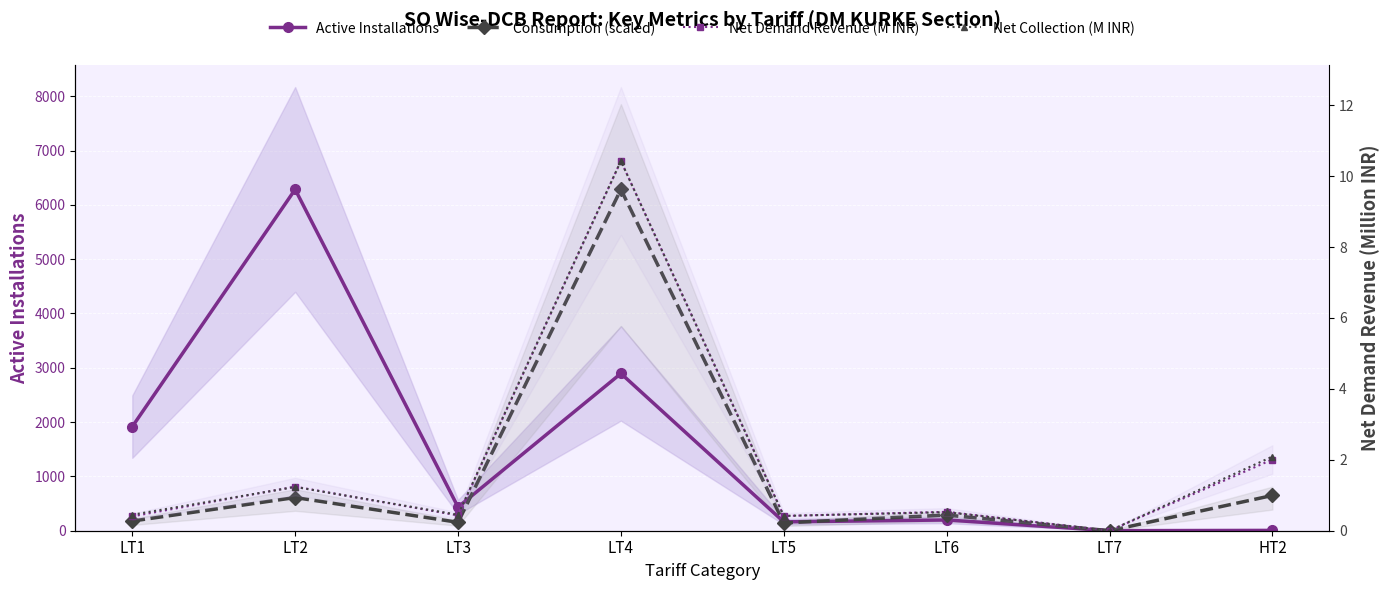

What is the sum of the Net Collection (M INR) values at LT1 and LT6?

1.0